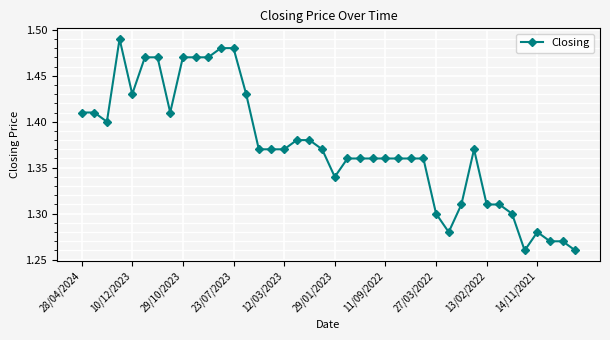

True or false: the data has more than 1 interior local peaks.

True